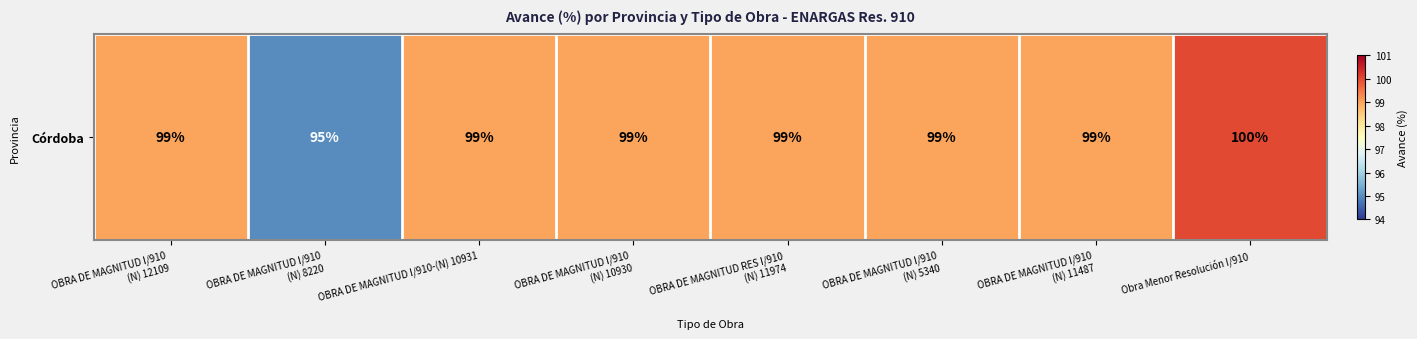

Count the values in the range 99 to 100.

7